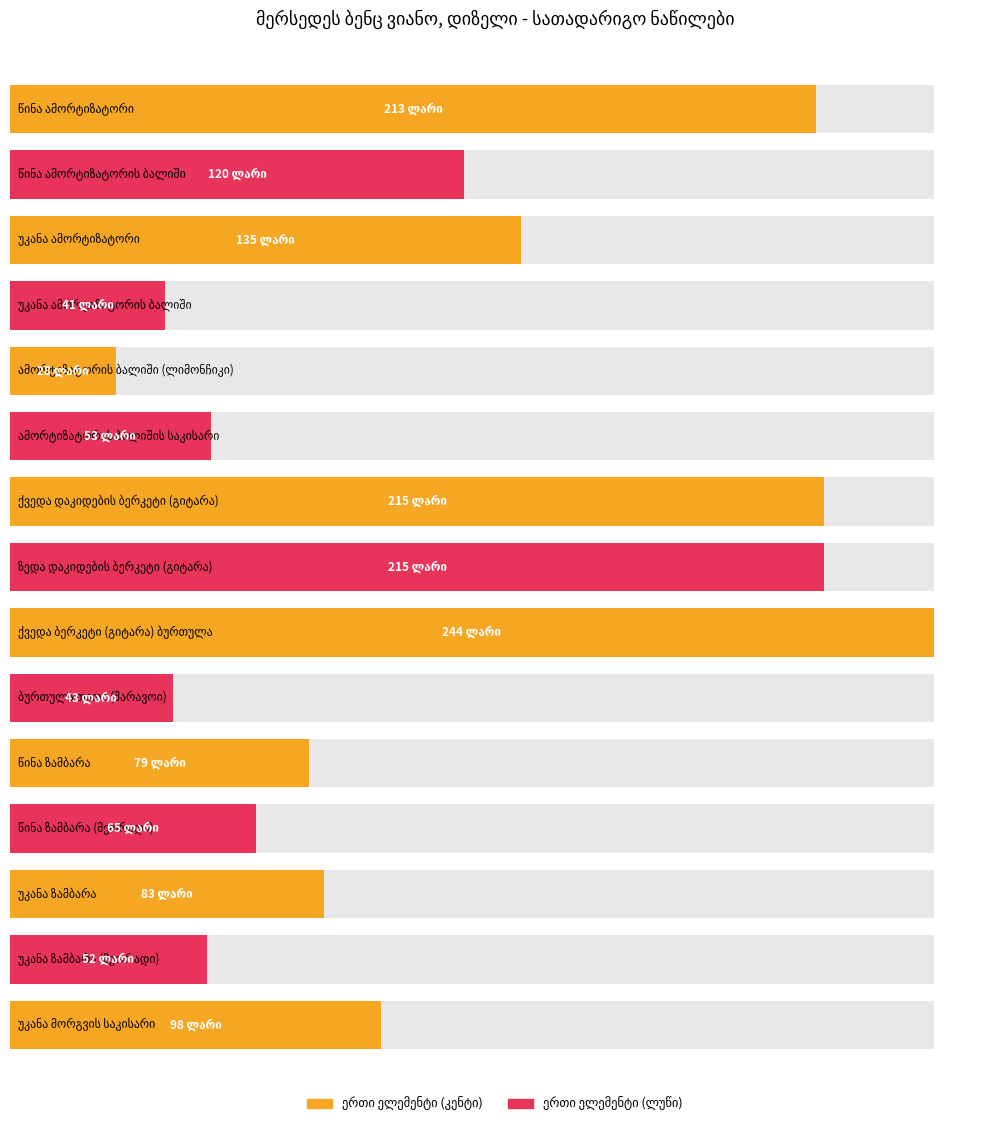

At which category is the sum across all series the highest?

ქვედა ბერკეტი (გიტარა) ბურთულა